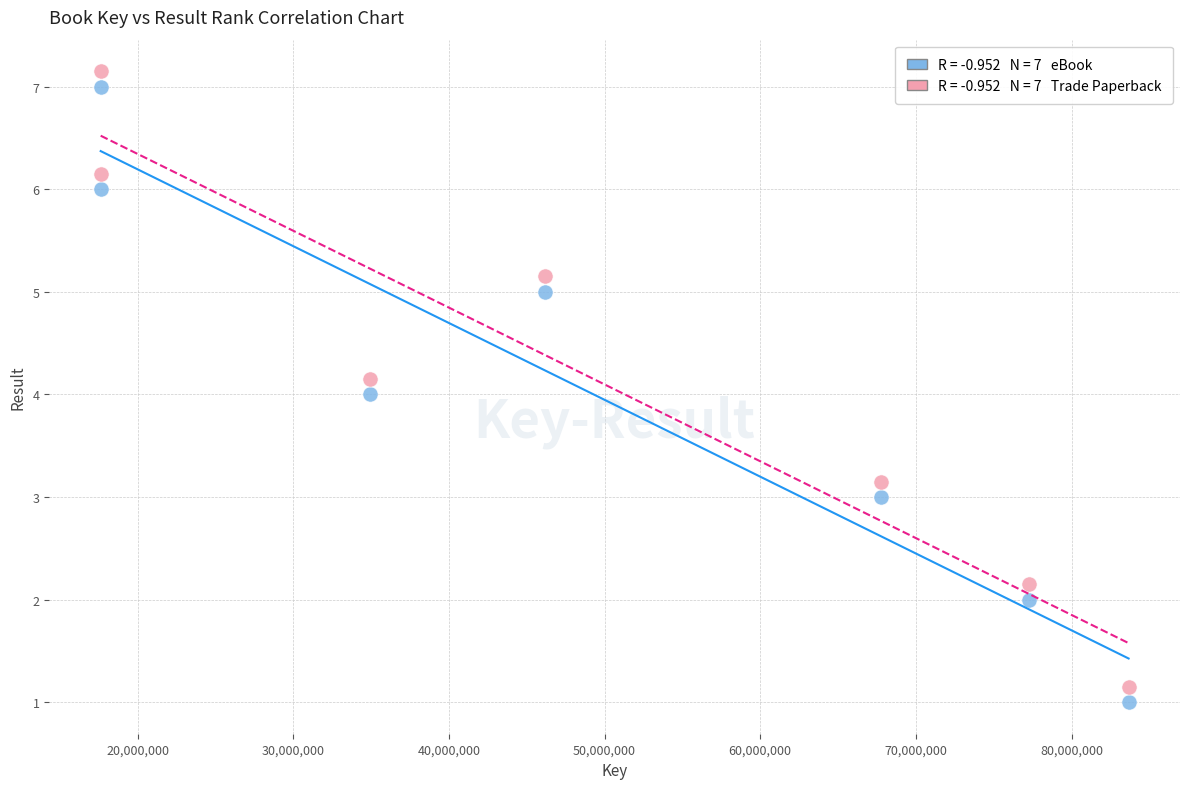

Across all data points, what is the range of X values (max minus min)?

66037705.0